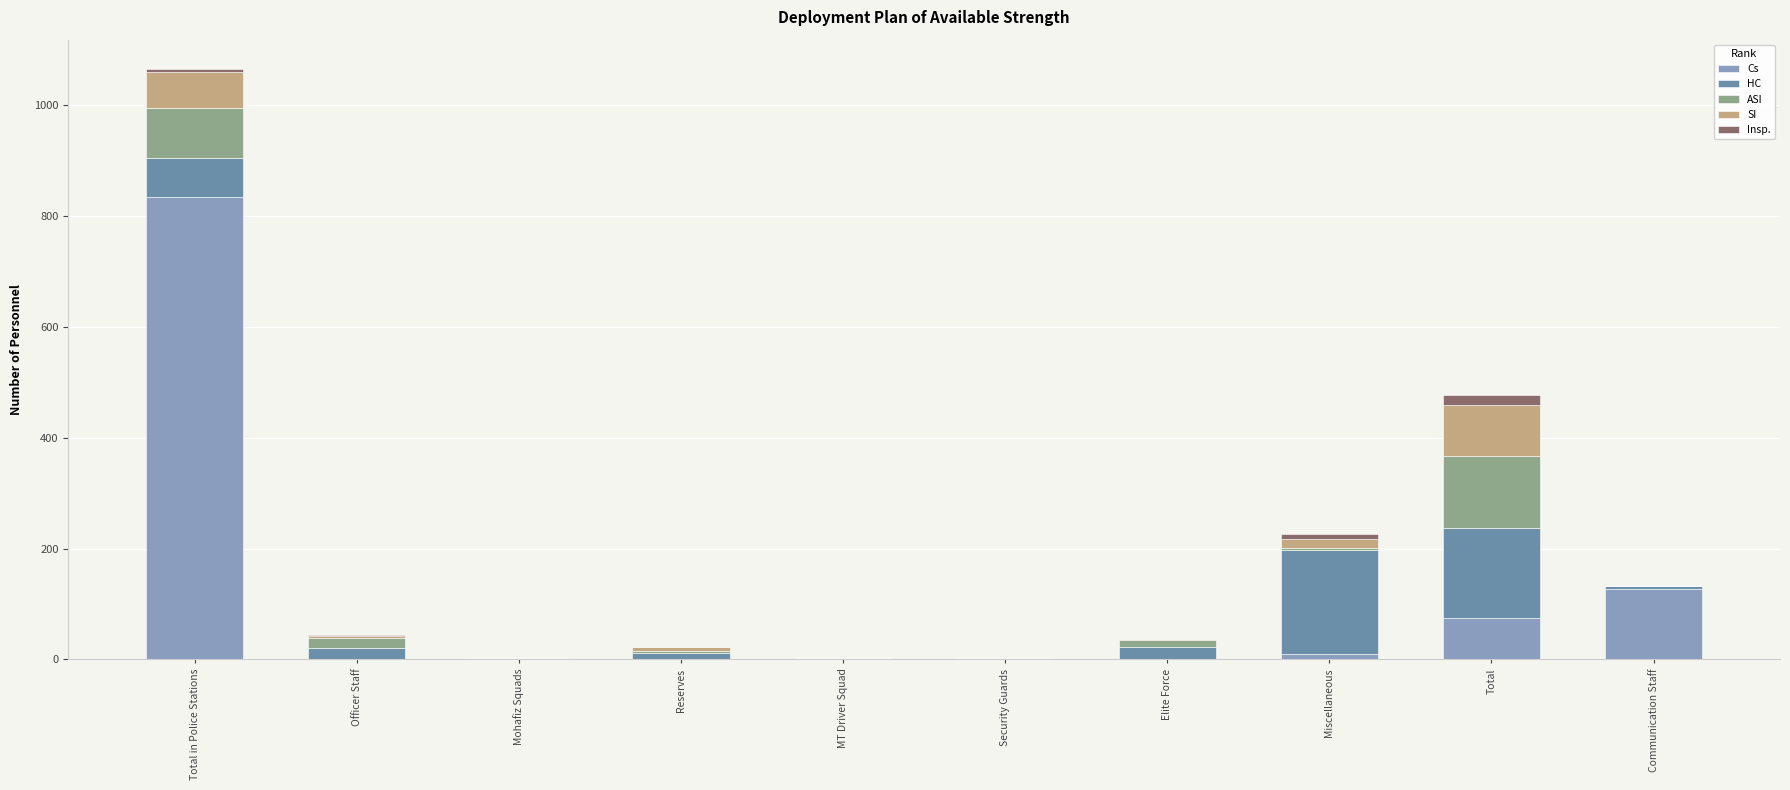

What is the maximum value for Cs?

835